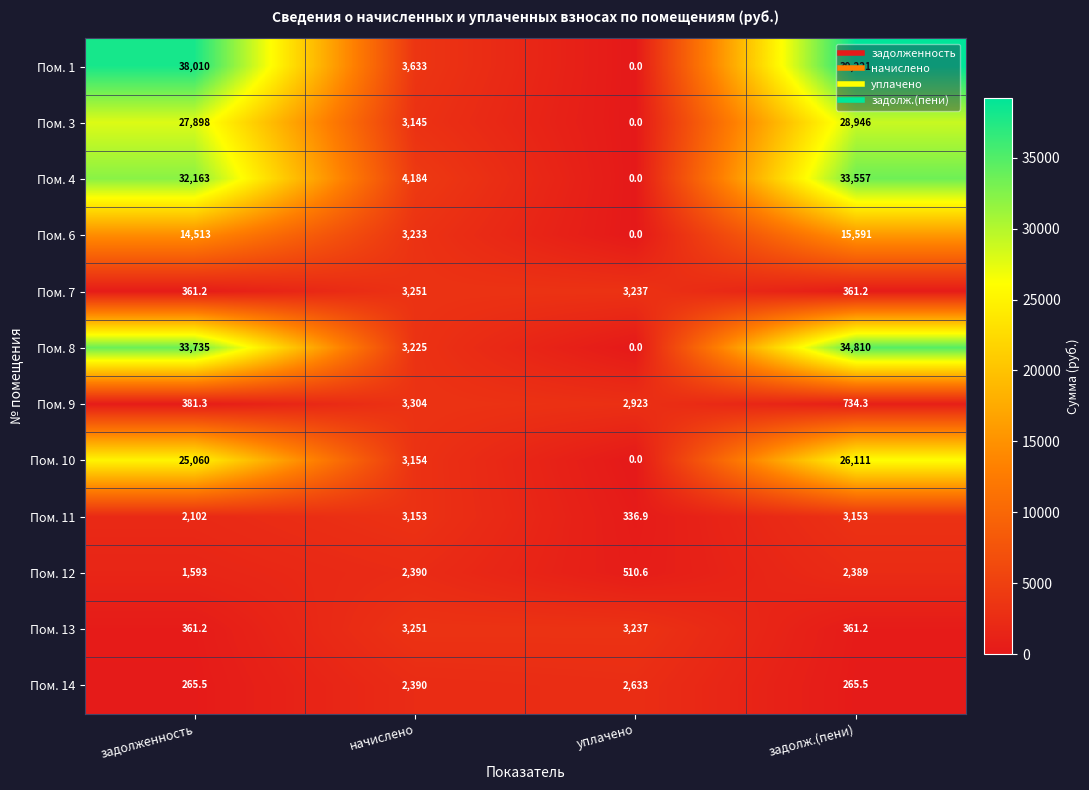

How many series are shown in this chart?

12